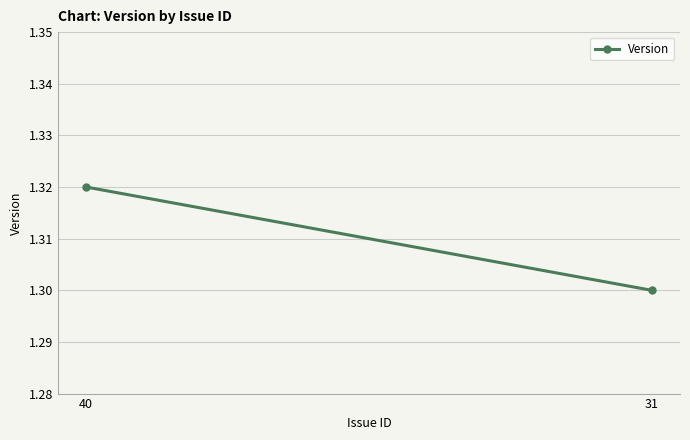

What is the ratio of the value at 40 to the value at 31?

1.0